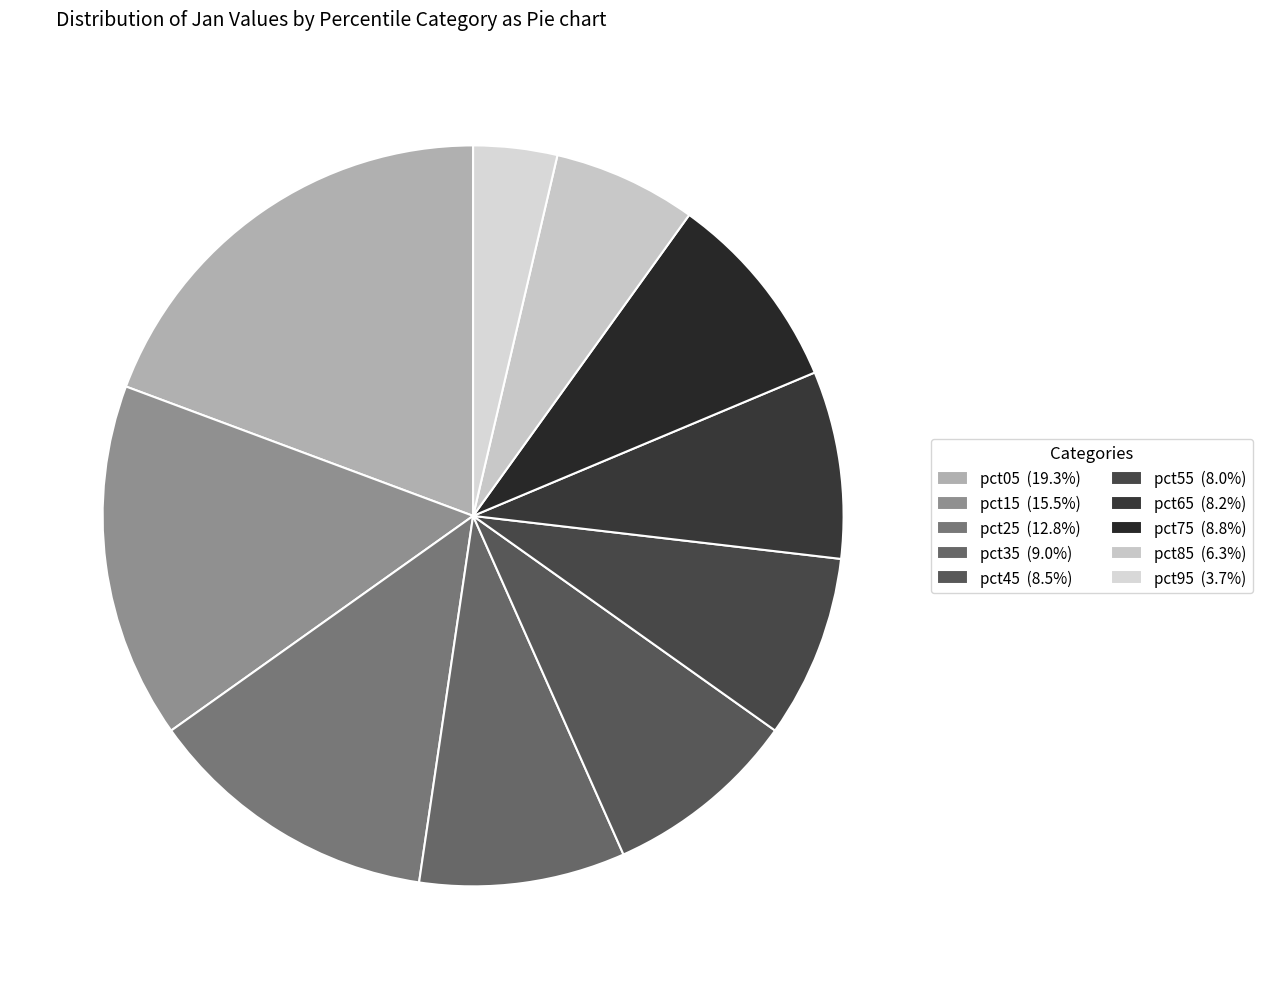

How many segments does this pie chart have?

10